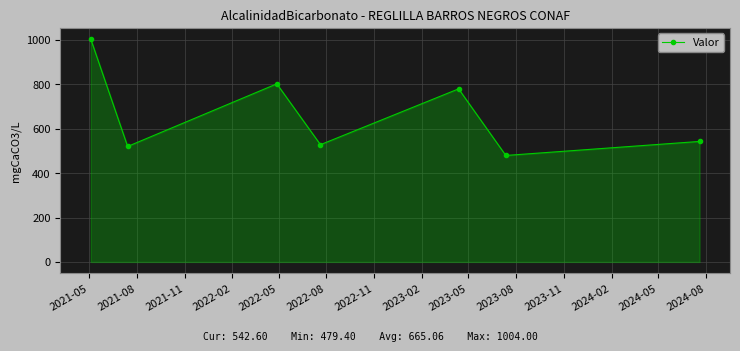

How many data points are less than 542?

3